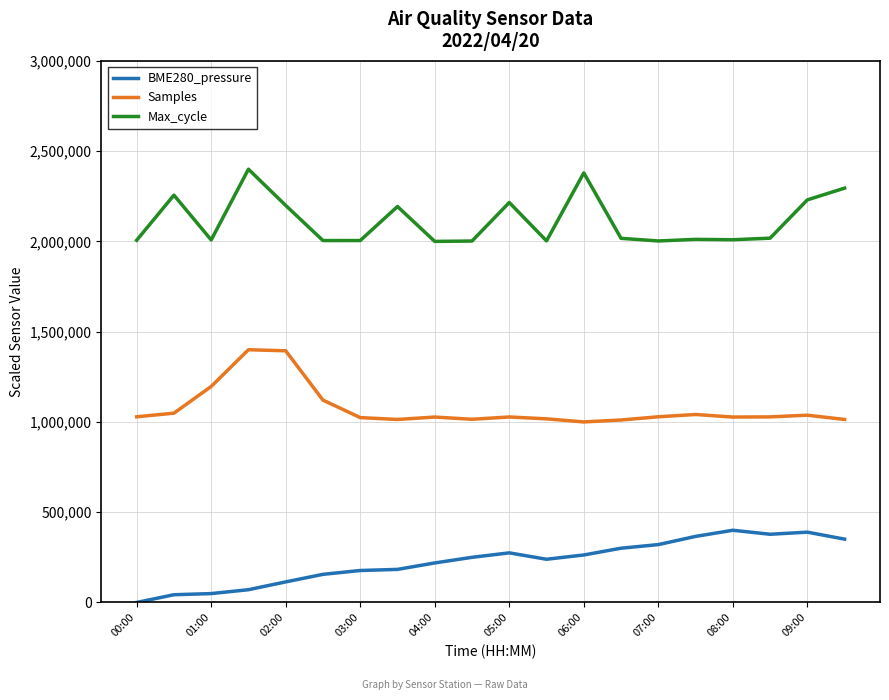

What is the maximum value shown in the chart?

2400000.0